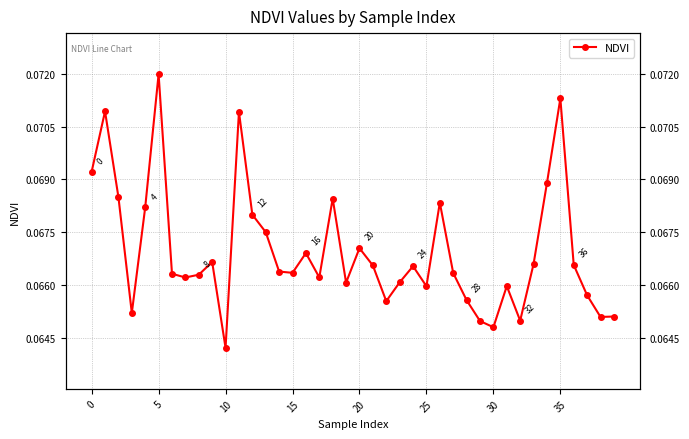

The value at 18 is 0.1. True or false?

False